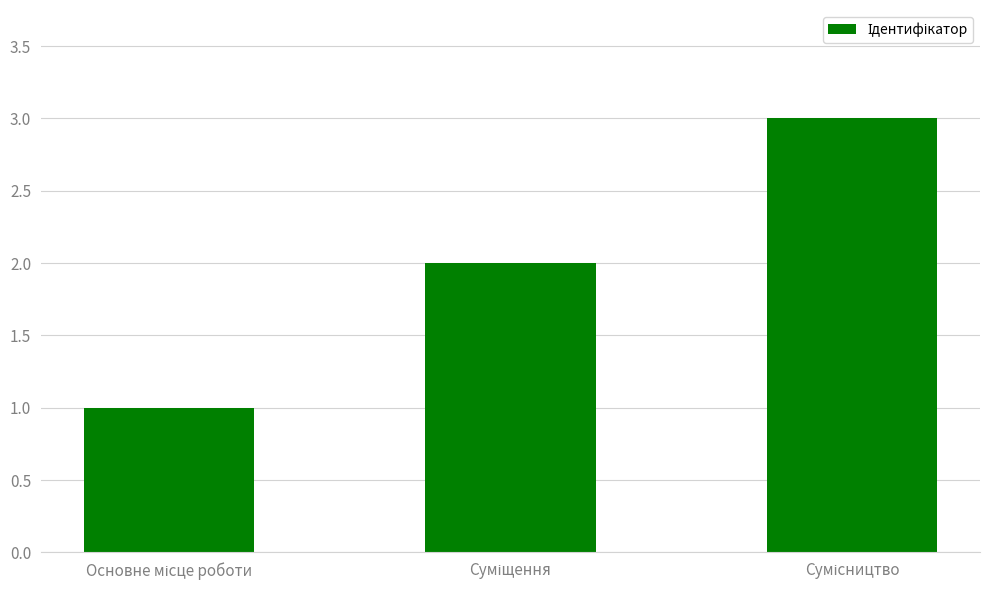

What is the difference between the maximum and minimum values?

2